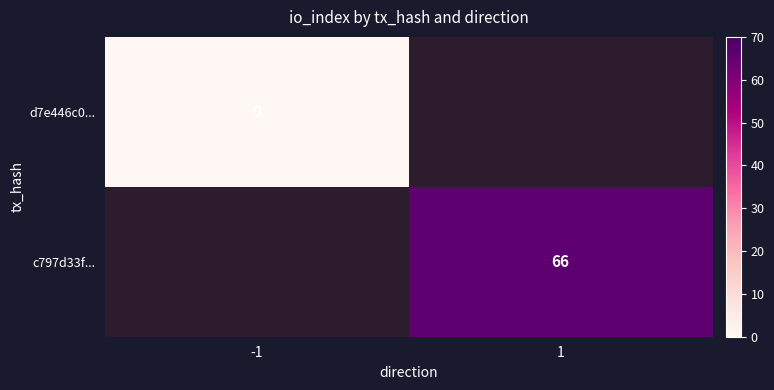

Is the value of d7e446c0... at -1 greater than the value of c797d33f... at 1?

No